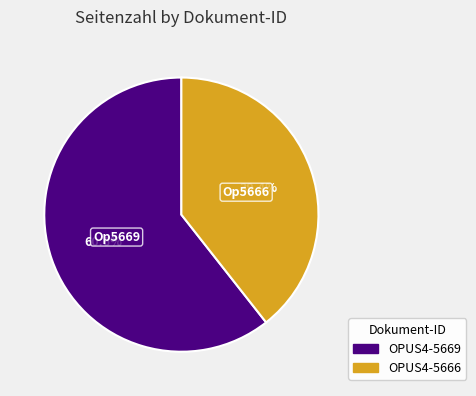

Which slice represents more than half of the pie?

OPUS4-5669